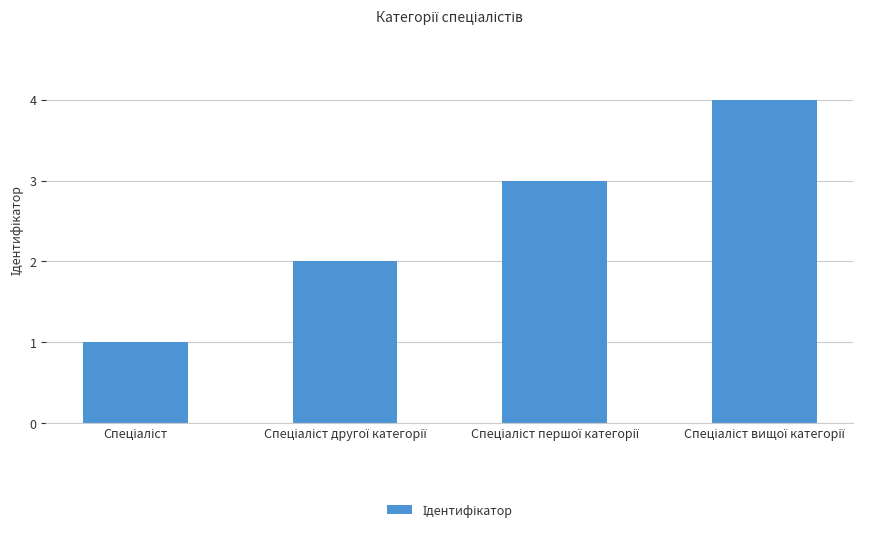

What is the greatest value displayed?

4